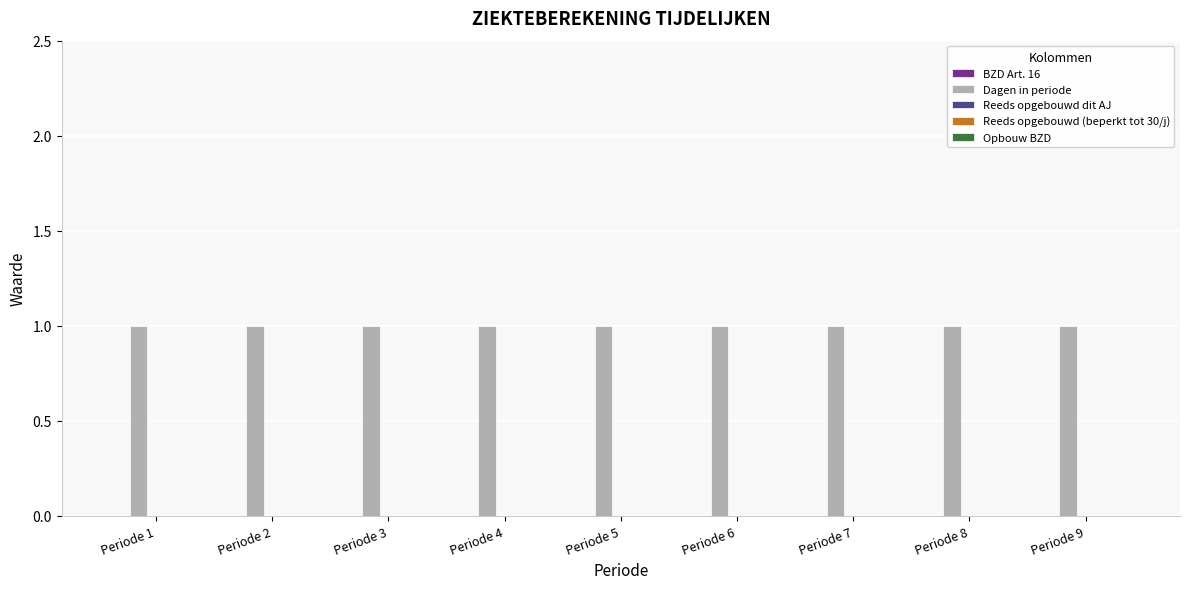

At which label is Opbouw BZD closest to 0?

Periode 1